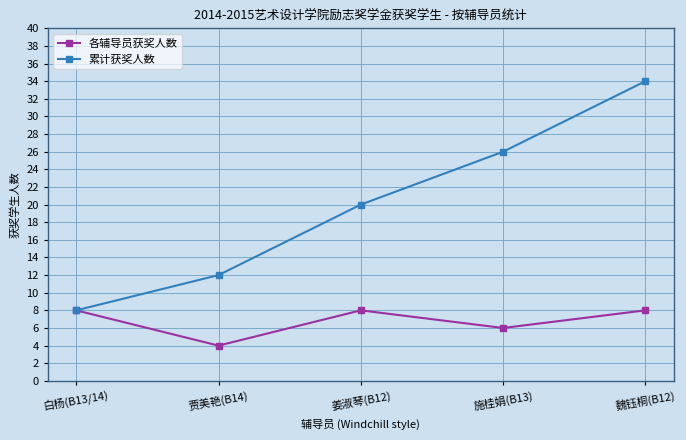

How many interior local peaks does the 各辅导员获奖人数 series have?

1